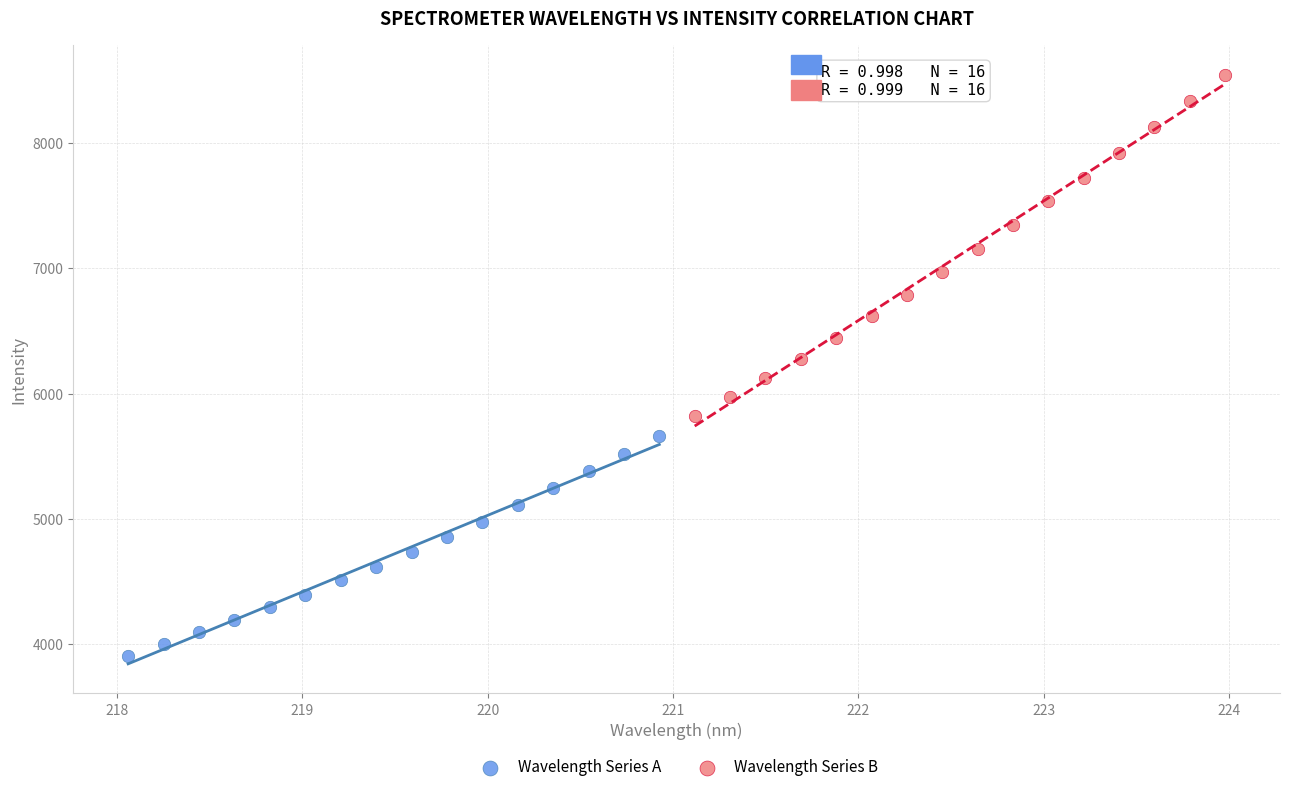

Which series contains the highest Y value?

Wavelength Series B